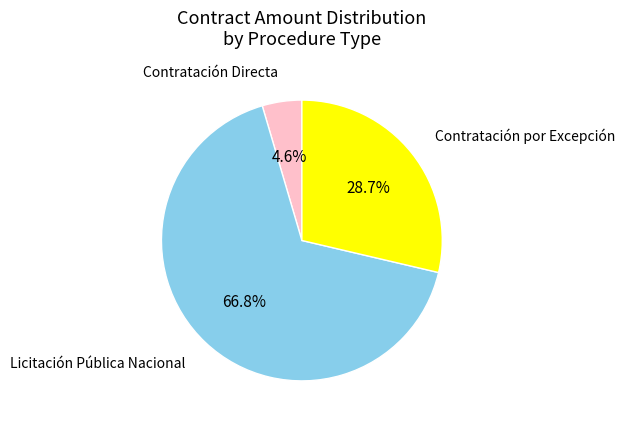

Is there any slice that represents more than half of the pie?

Yes